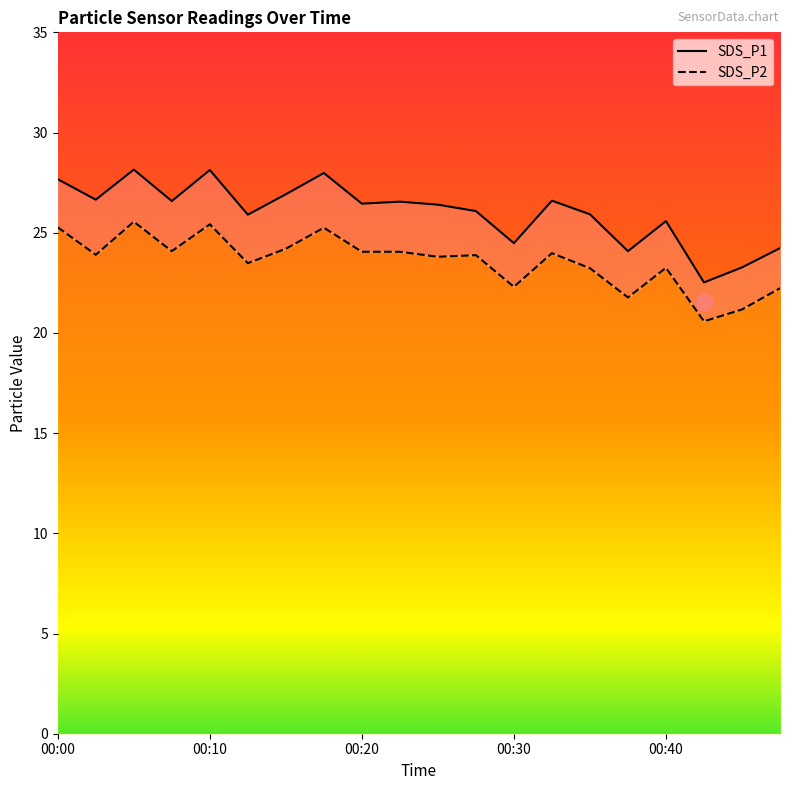

Does the chart display data point markers on the line(s)?

No